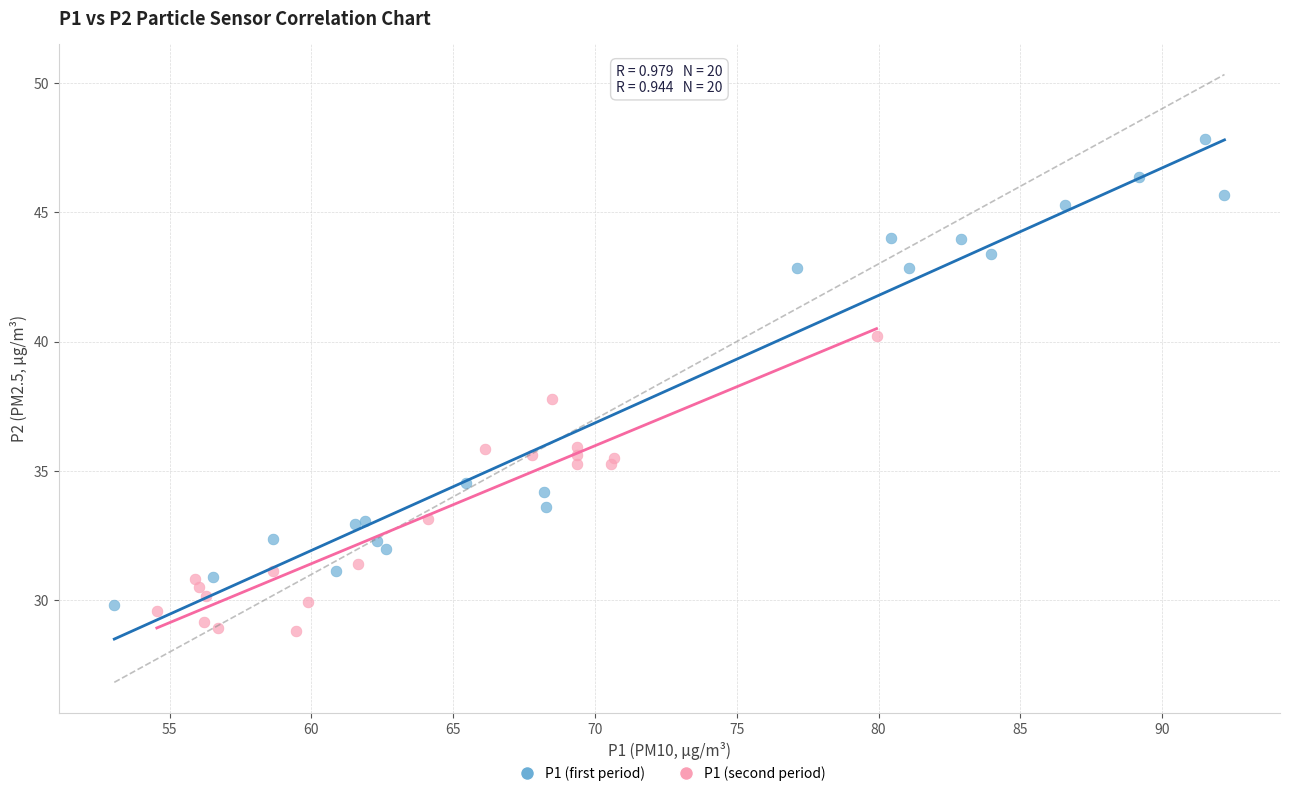

Which series reaches the maximum Y coordinate?

P1 (first period)